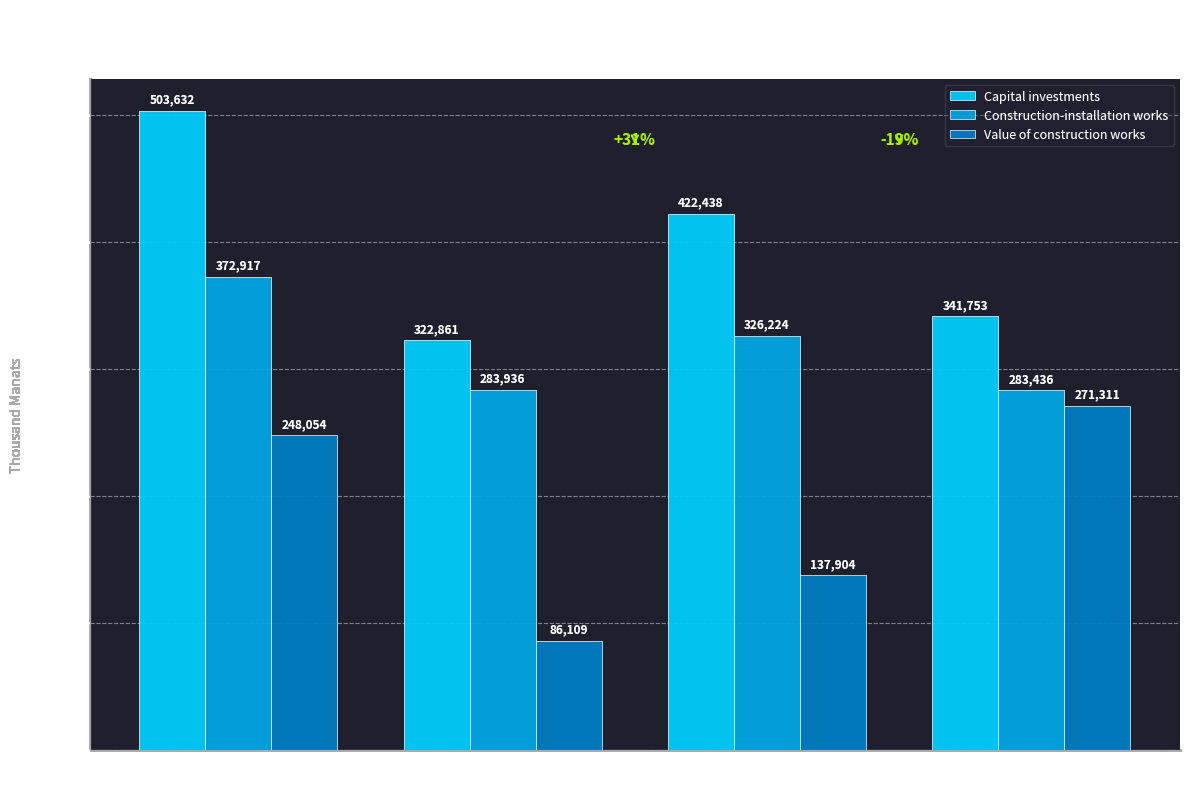

What value does the Value of construction works series have at 2021?

271310.9